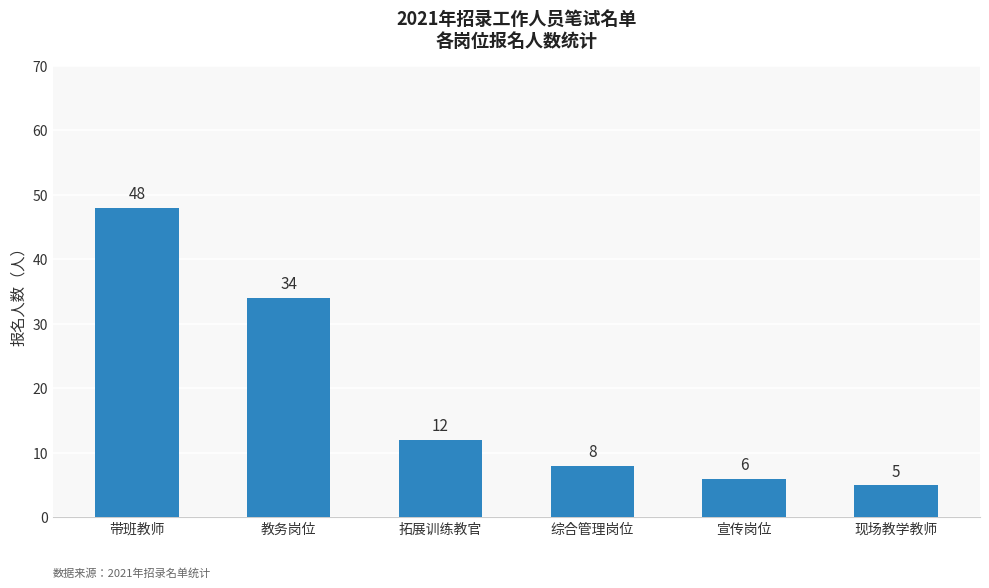

Reading right to left, extract all data points from this chart.

5	6	8	12	34	48